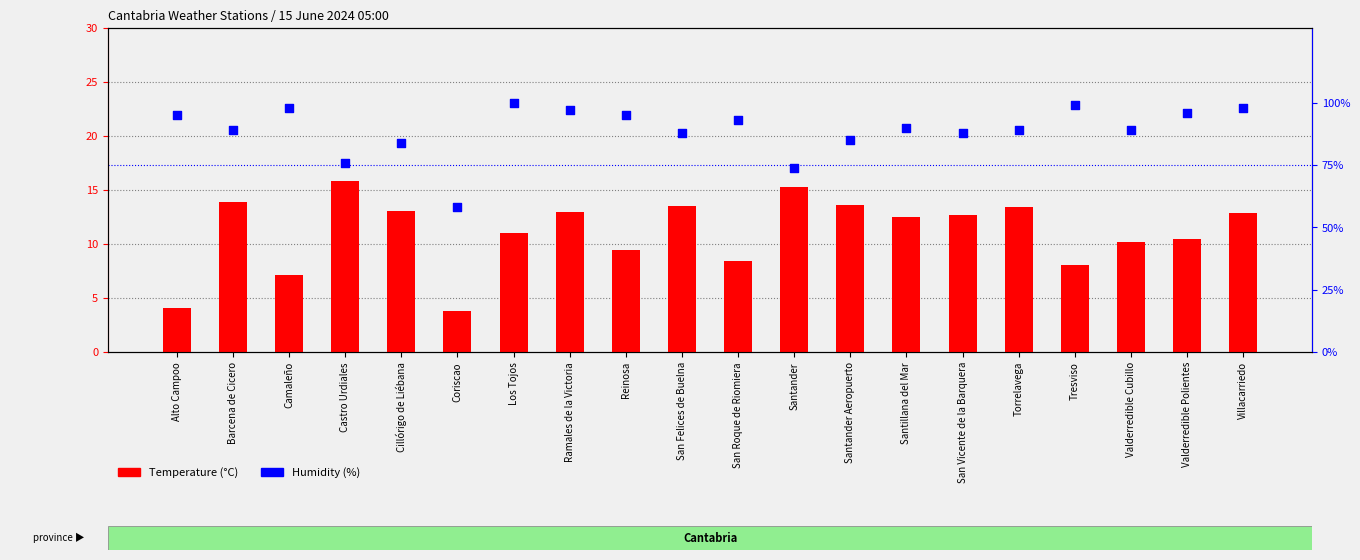

Which series has the largest total across all categories?

Humidity (%)